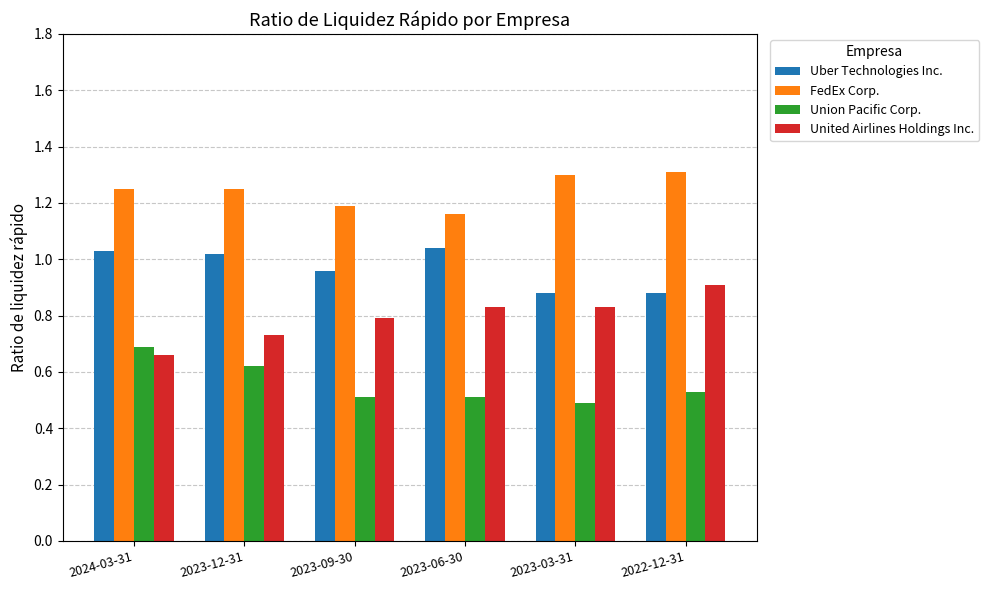

How many Union Pacific Corp. values are between 0 and 1?

6